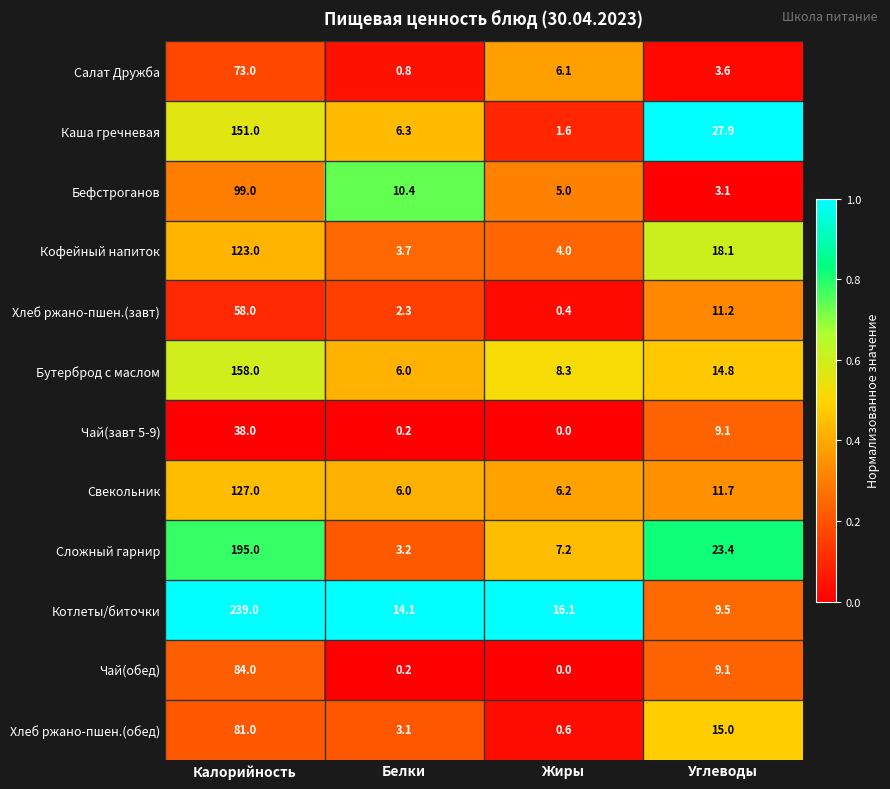

What is the average value of the Каша гречневая series?

46.7